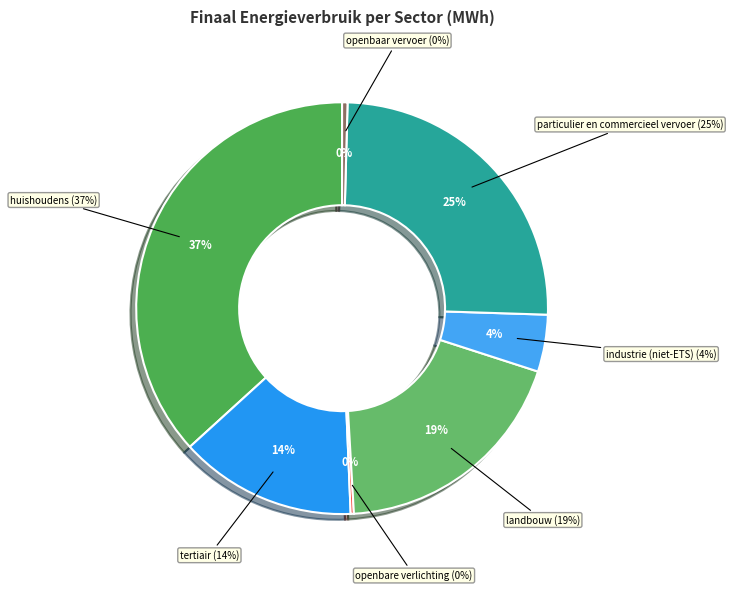

What is the ratio of the value at particulier en commercieel vervoer to the value at openbare verlichting?

100.7